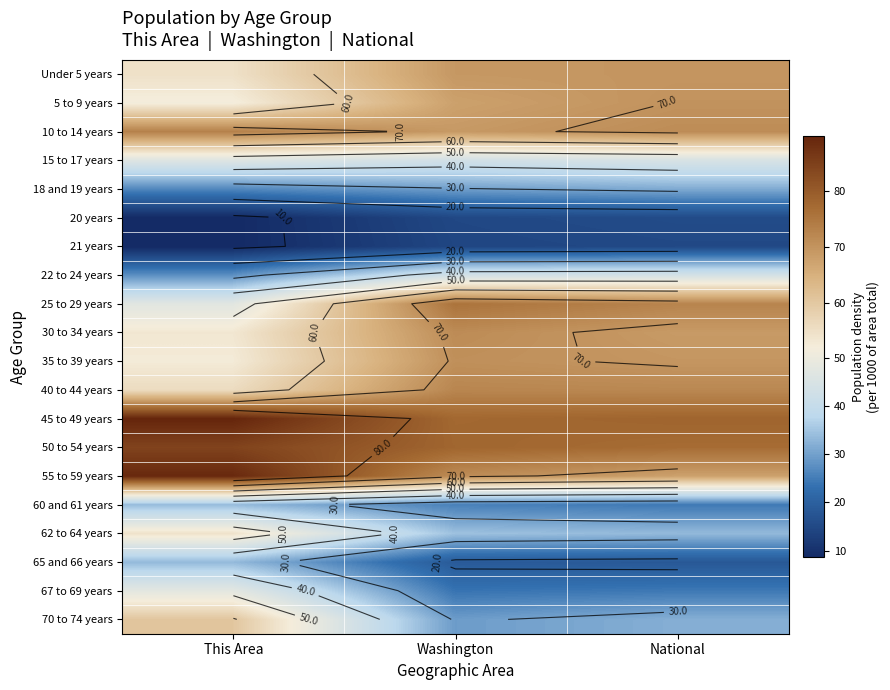

What is the greatest value displayed?

89.6